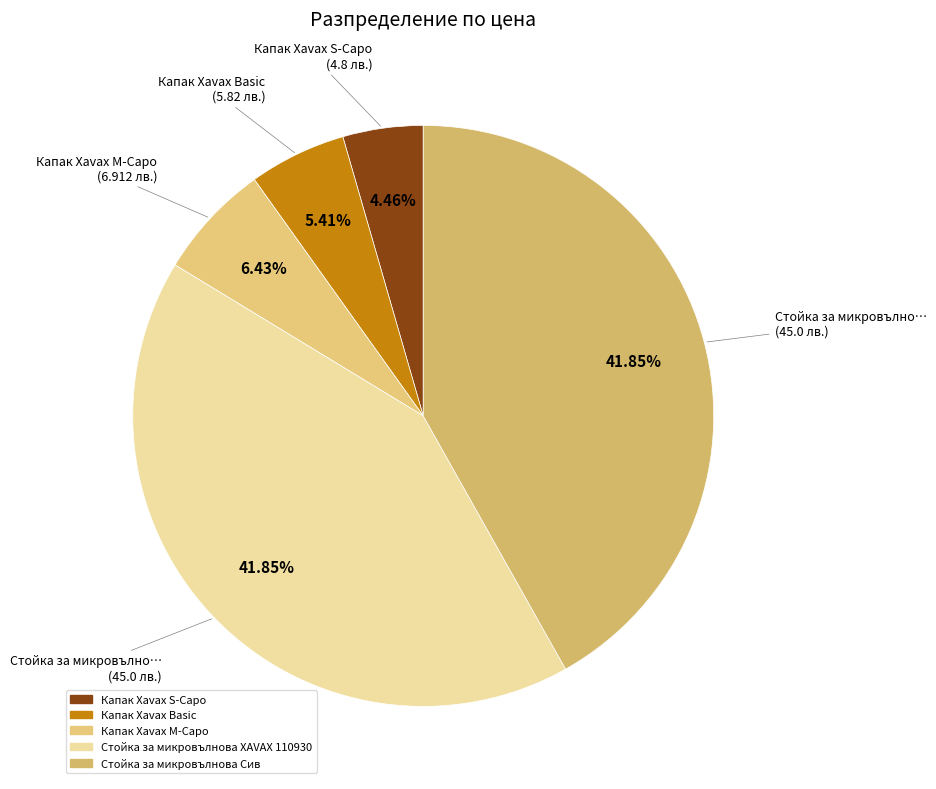

To the nearest percent, what percentage of the pie is Капак Xavax S-Capo?

4%